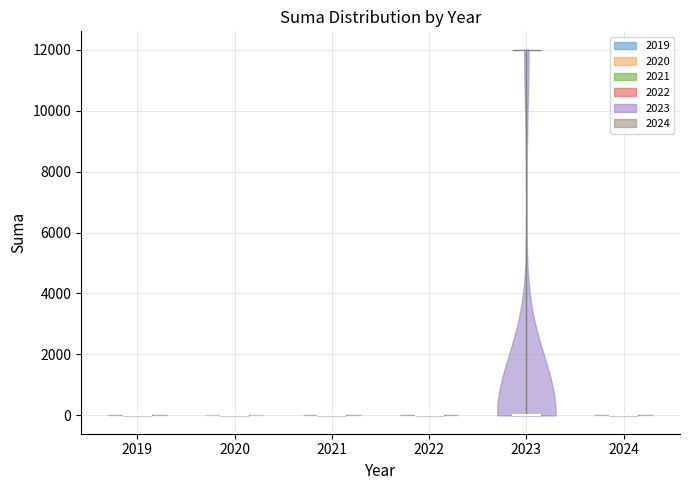

What is the highest point the violin at x = 2023 reaches on the y-axis? The values are not printed on the chart, so give them approximately, as read against the axis.

12000